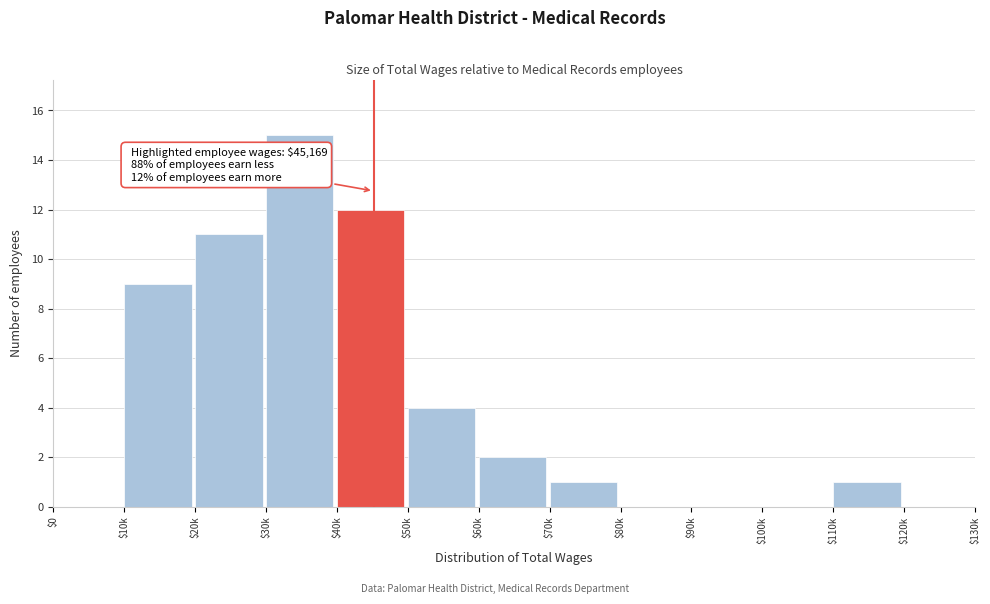

What is the sum of all values?

55